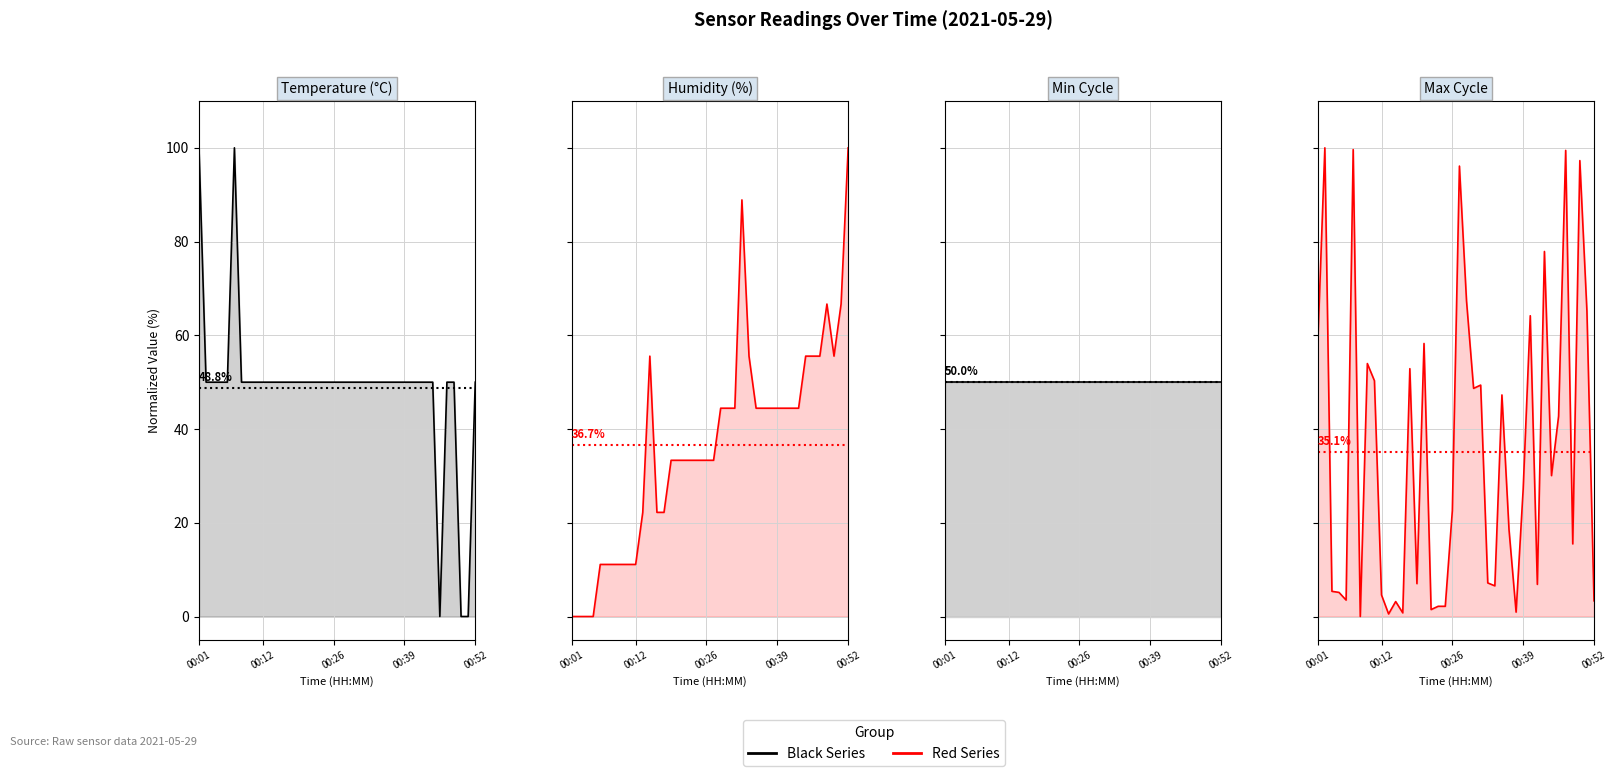

True or false: Min_cycle (norm) has a value of 50.0 at 21.

True